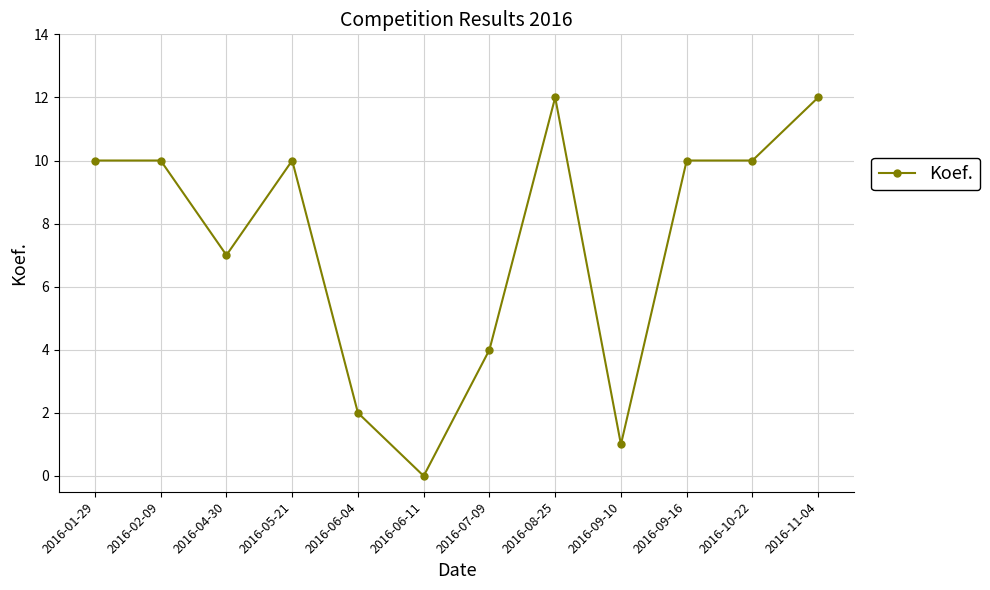

Is it true that the value at 2016-06-04 is 3?

False